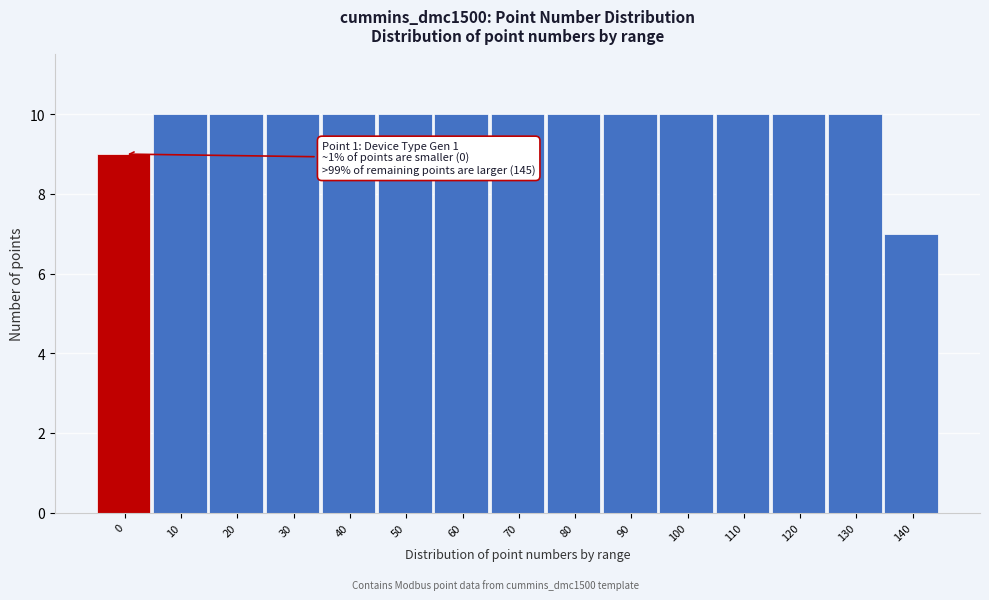

Reading left to right, what are all the values shown in this chart?

0=9	10=10	20=10	30=10	40=10	50=10	60=10	70=10	80=10	90=10	100=10	110=10	120=10	130=10	140=7